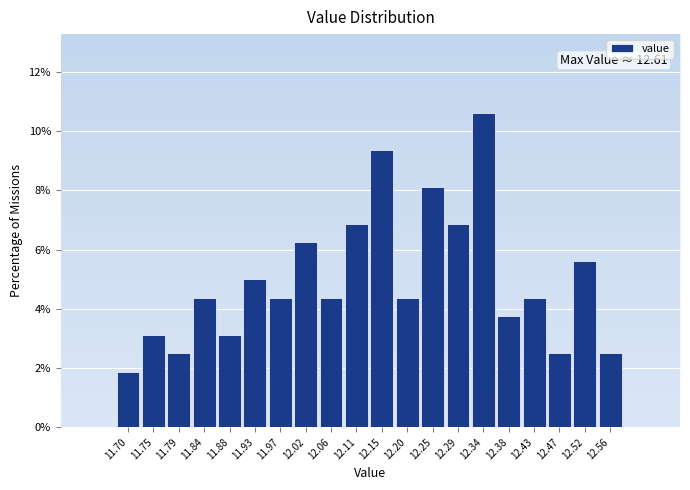

What is the sum of the values at 12.20 and 11.75?

7.5